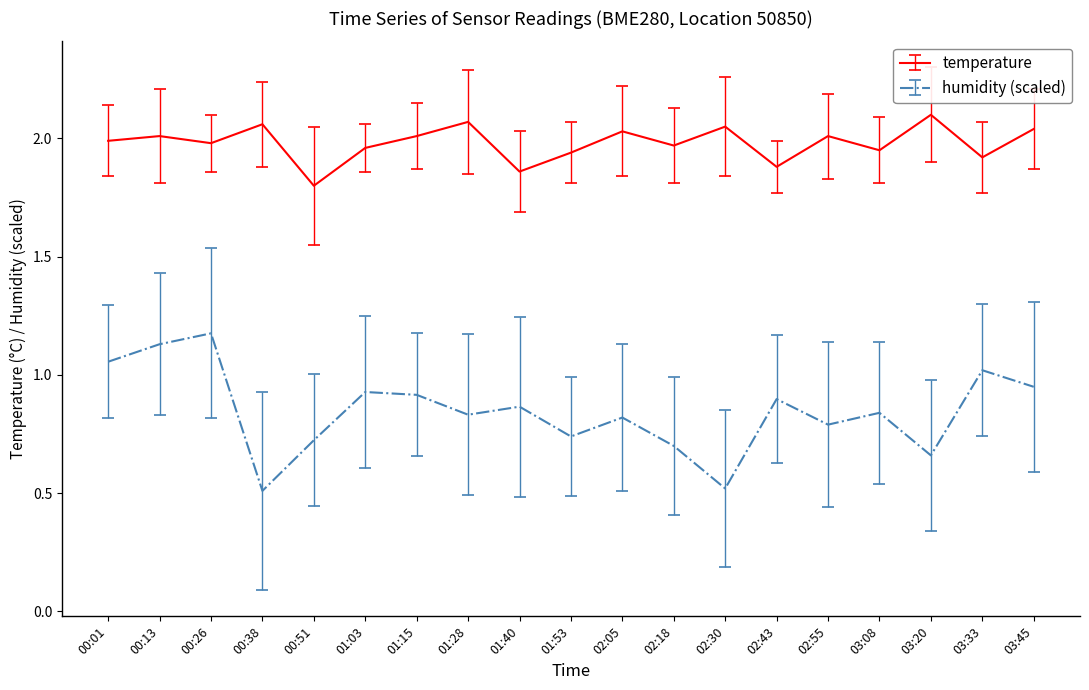

What is the total value across all series at 03:20?

2.8